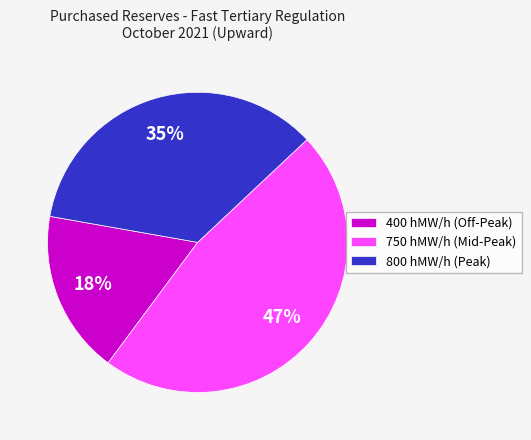

Between 750 hMW/h (Mid-Peak) and 800 hMW/h (Peak), which is larger?

750 hMW/h (Mid-Peak)